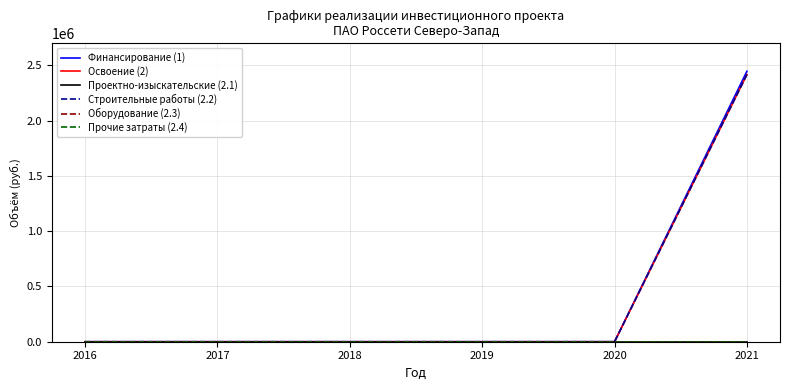

Is this an area chart (filled region under the line)?

No